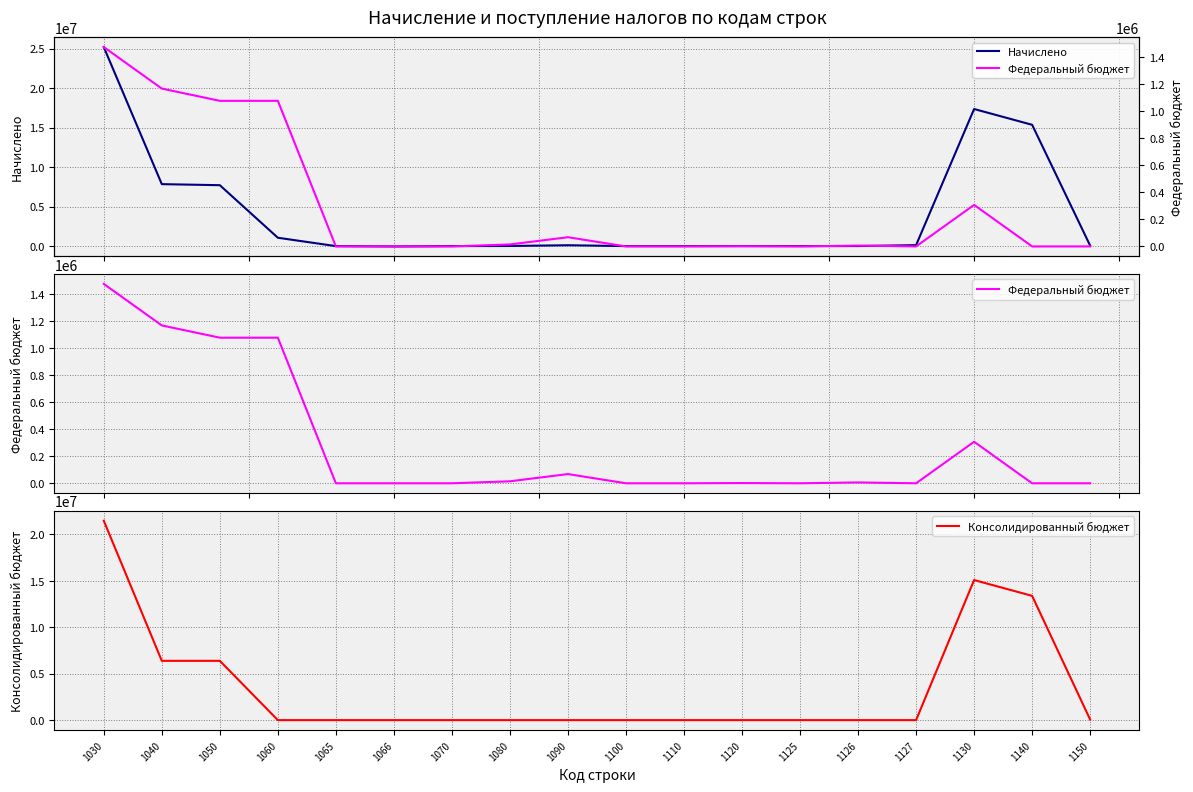

Is it true that Начислено equals -42191 at 1066?

True